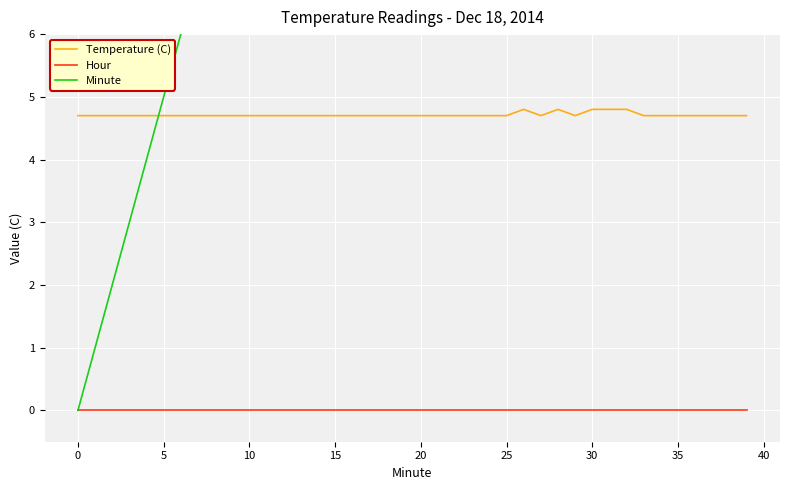

The value of Temperature (C) at 36 is 7.7. True or false?

False